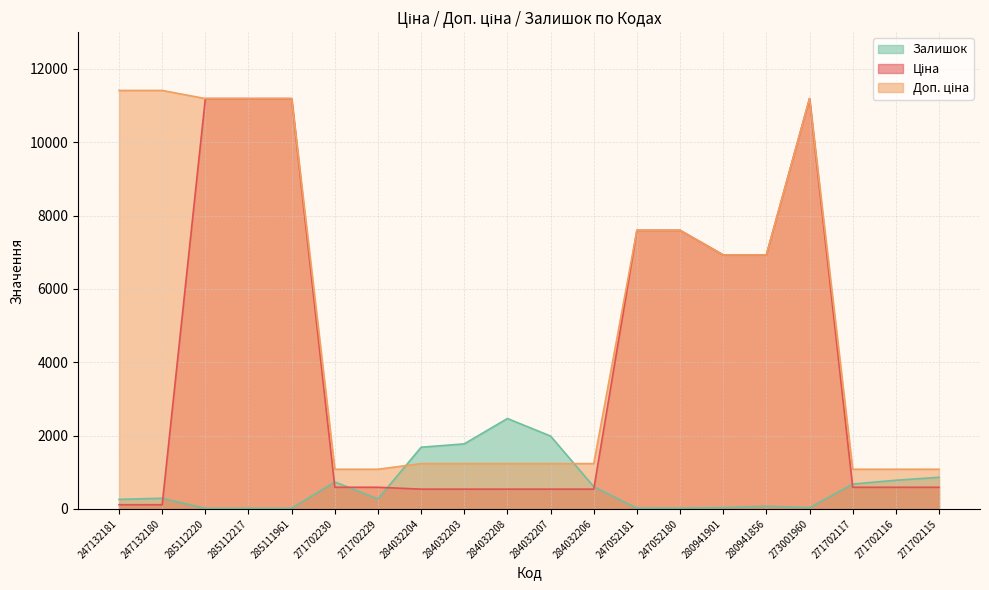

What is the approximate value of Доп. ціна at 273001960?

11188.2